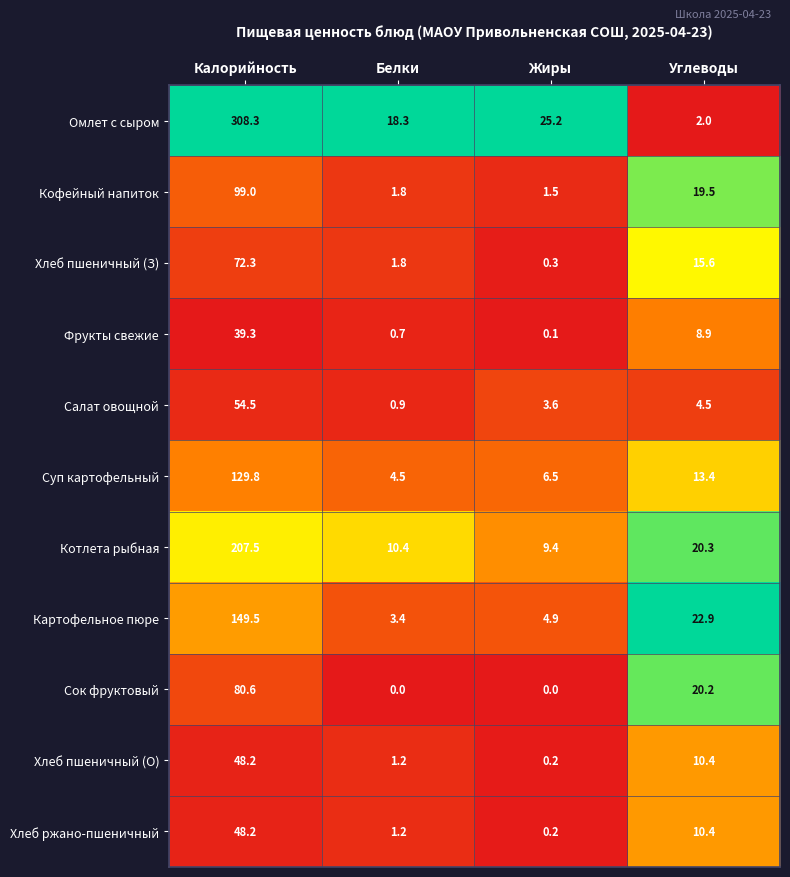

Which series changed the most between Калорийность and Белки?

Омлет с сыром